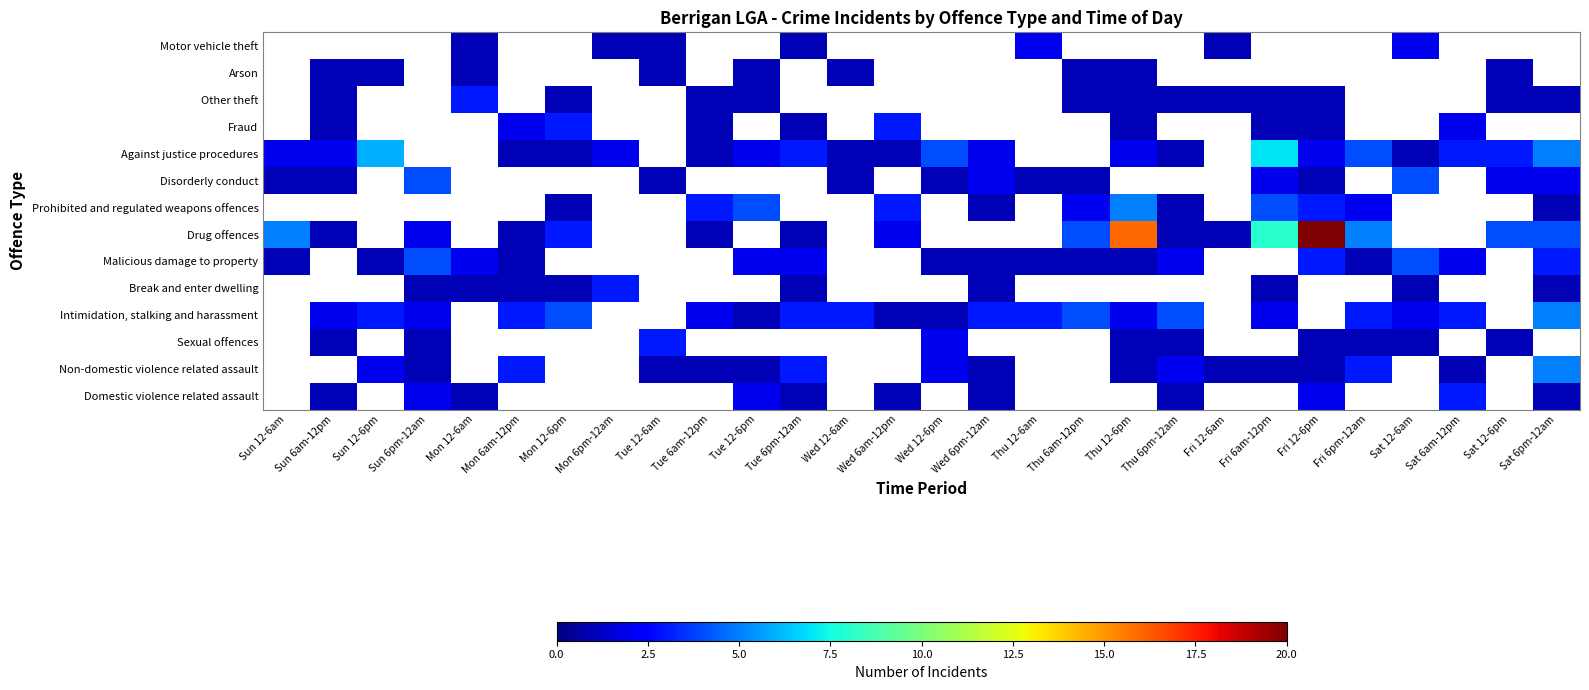

Is it true that Other theft equals 1.0 at Sun 6am-12pm?

True